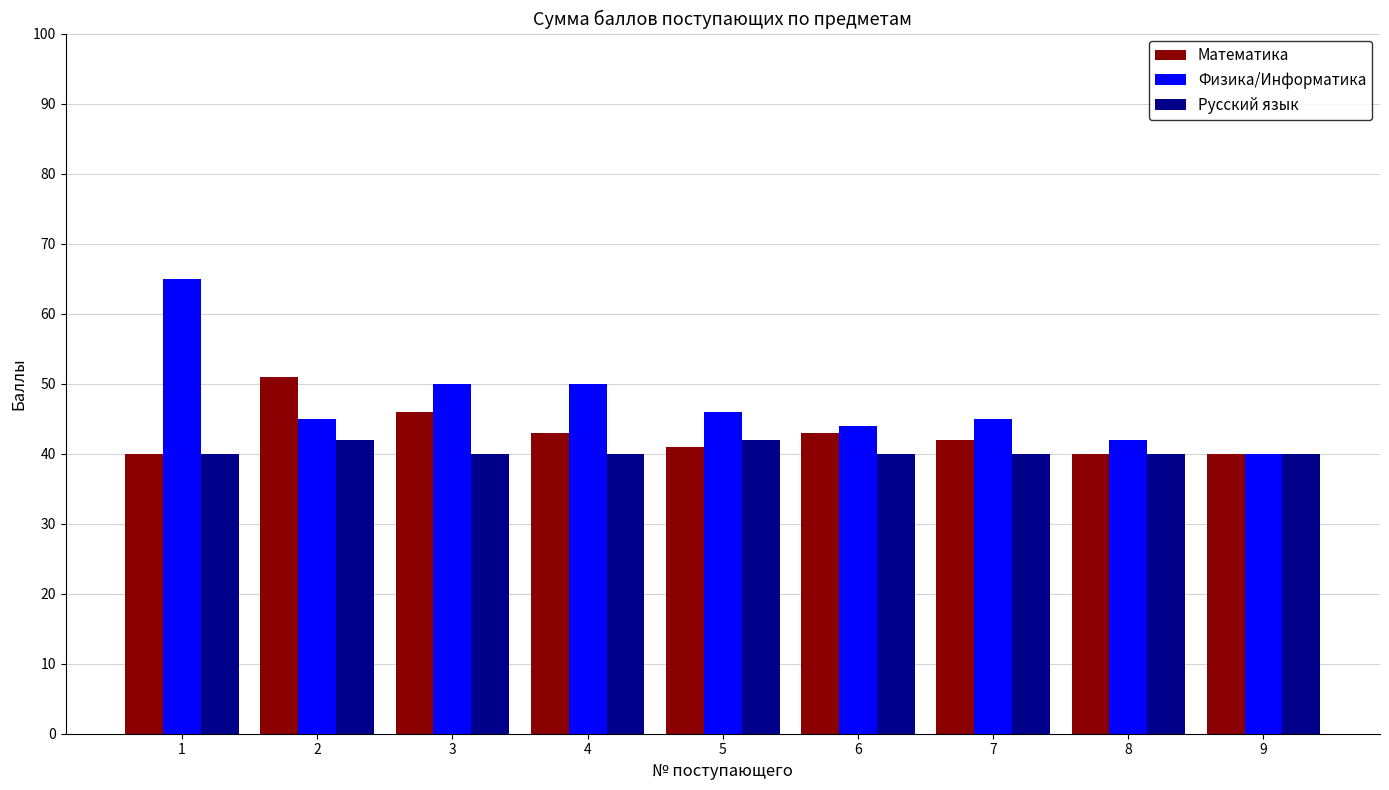

What is the difference between the maximum and minimum values in the Математика series?

11